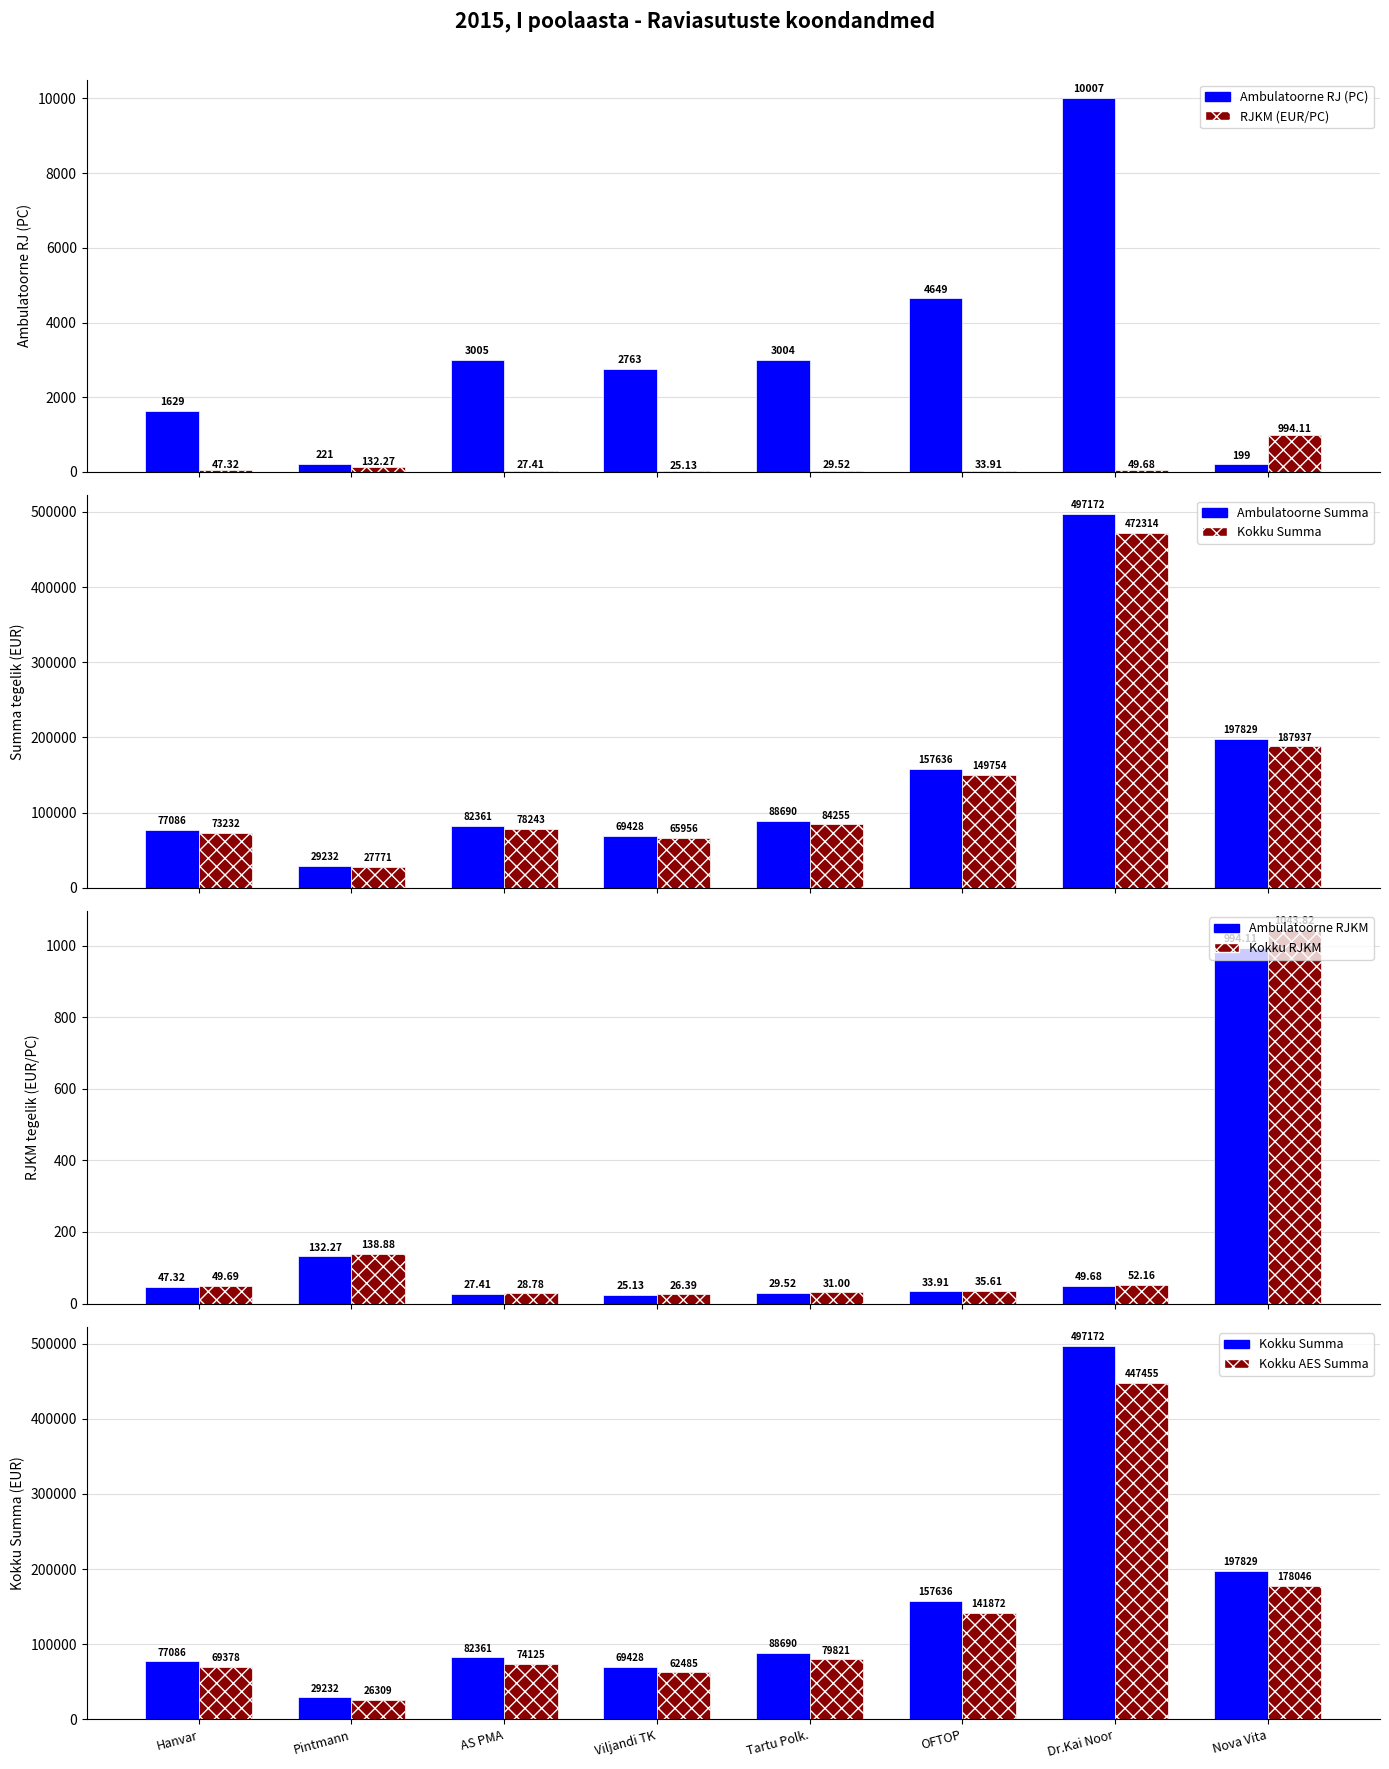

What is the change in value from Viljandi TK to Tartu Polk.?

+241